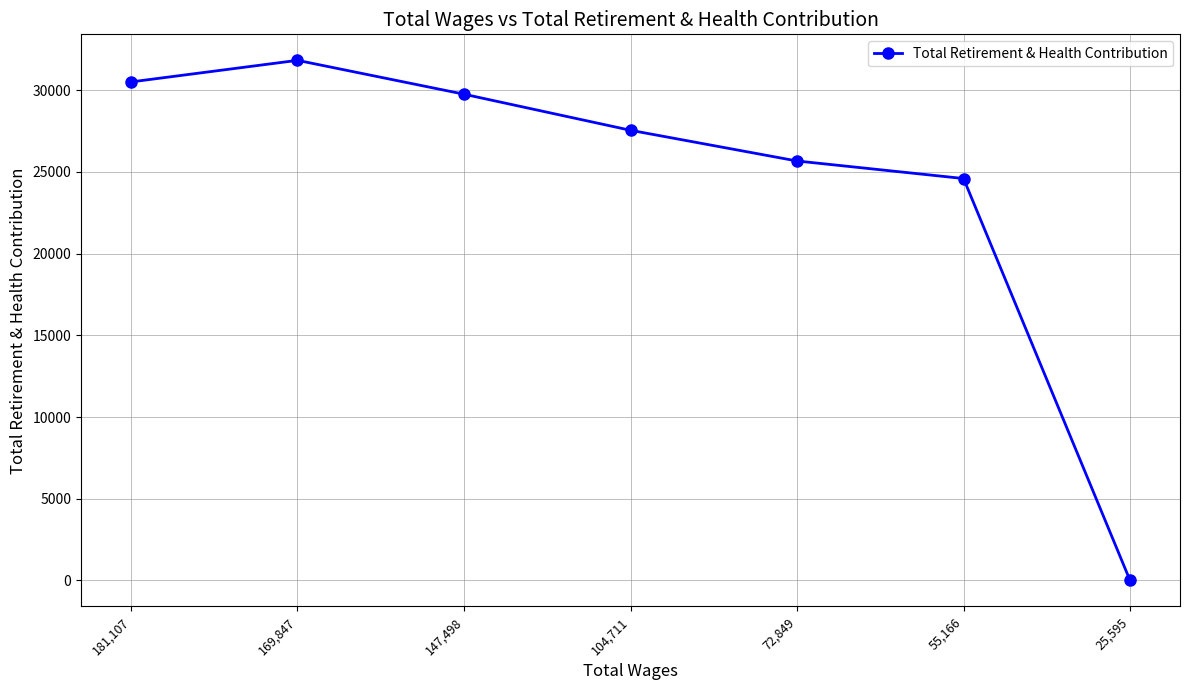

What is the average value?

24270